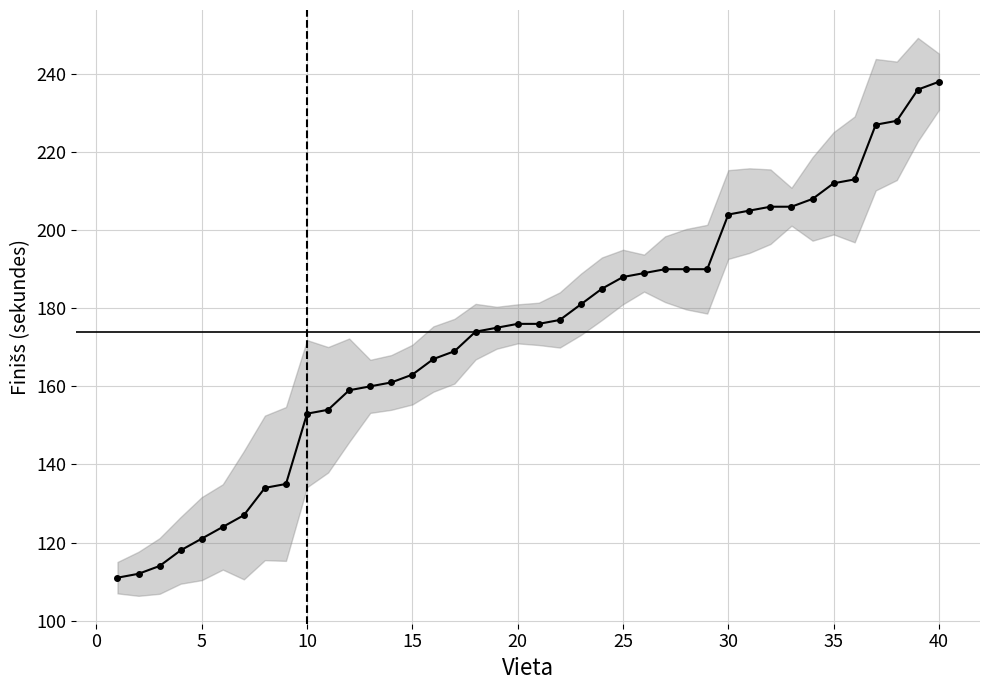

What is the difference between the second highest and second lowest values?

124